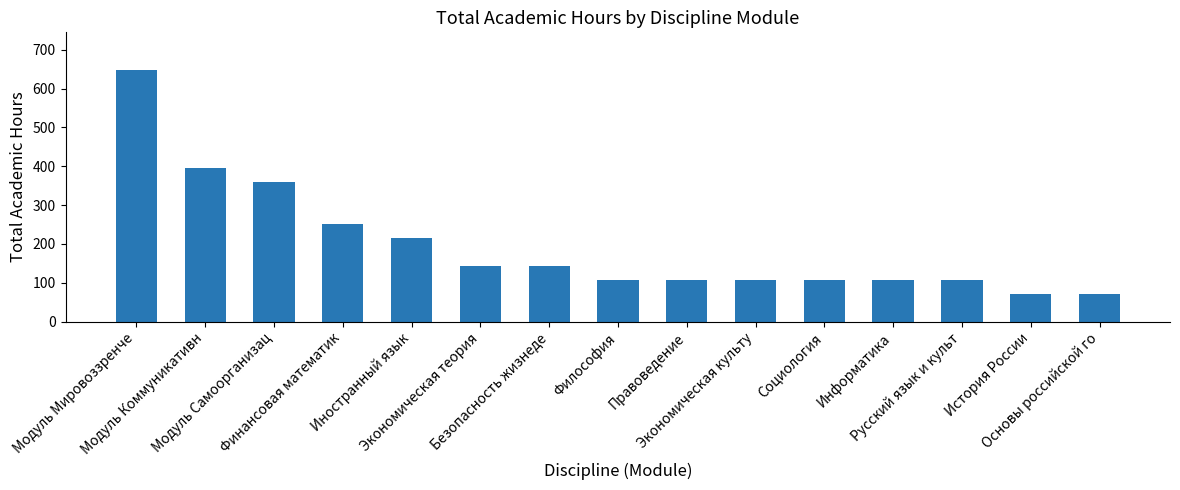

Which has a higher value, Иностранный язык or Правоведение?

Иностранный язык